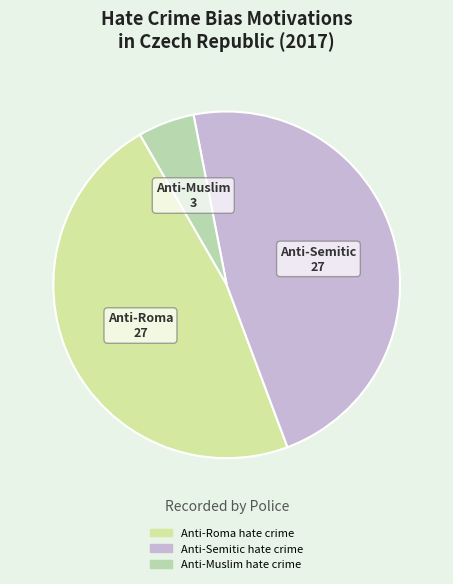

To the nearest percent, what is the average slice percentage?

33%